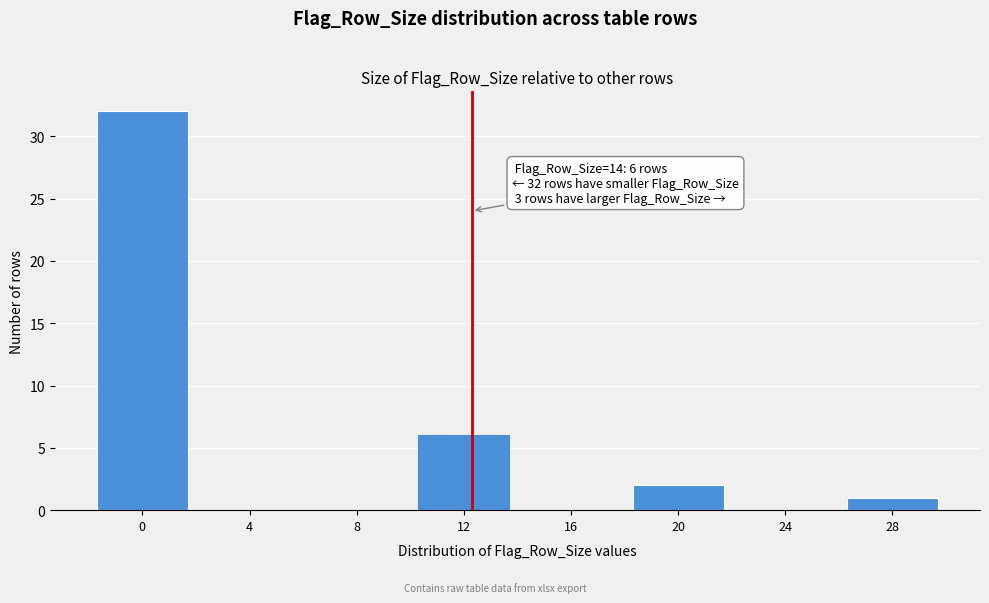

Reading right to left, extract all data points from this chart.

28=1	24=0	20=2	16=0	12=6	8=0	4=0	0=32